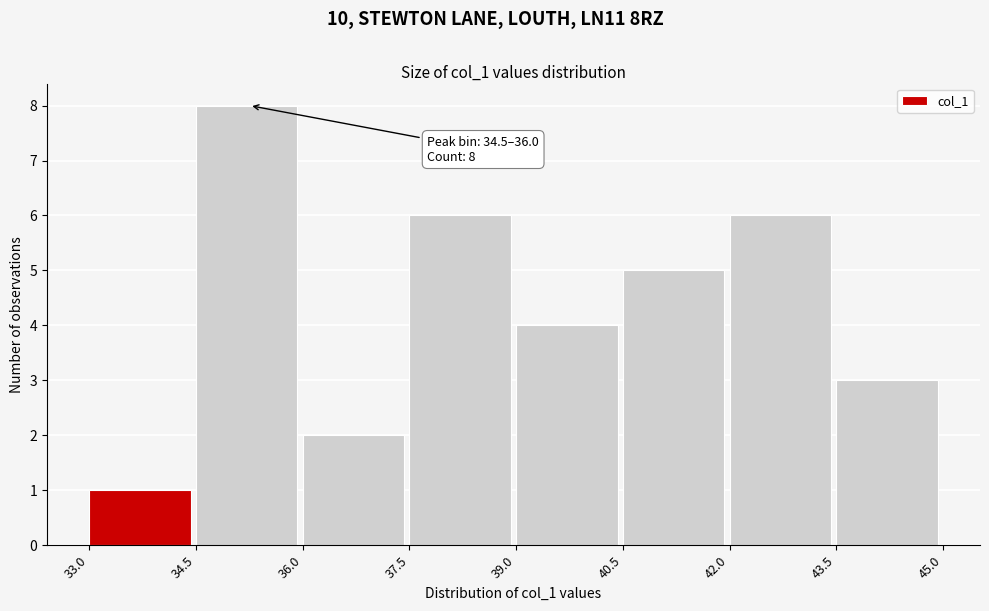

Which range on the x-axis has the tallest bar?

34.5 to 36.0